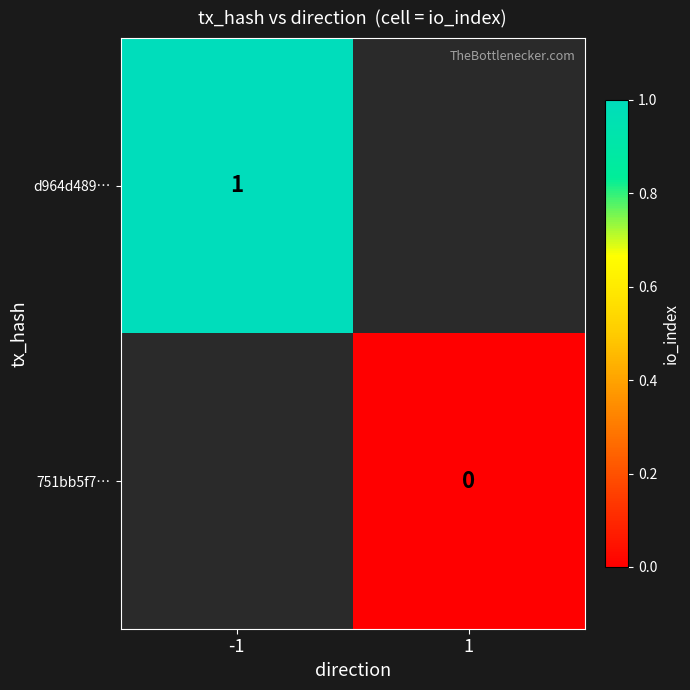

Is the value of 751bb5f7… at 1 greater than the value of d964d489… at -1?

No